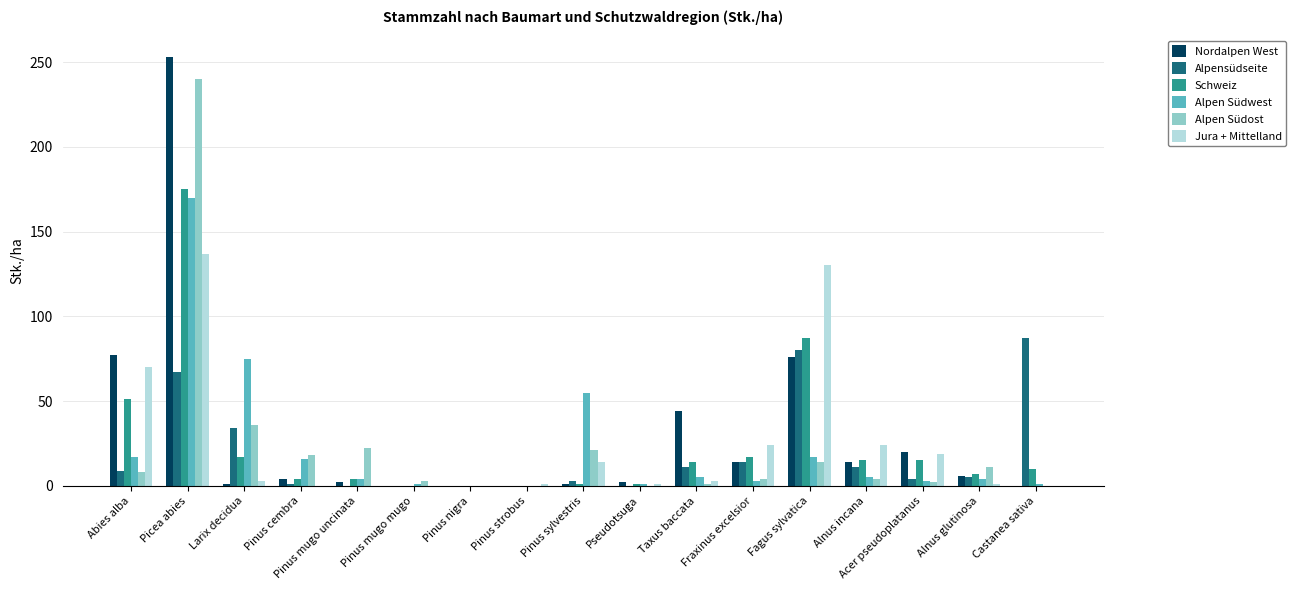

What is the total value across all series at Pinus sylvestris?

95